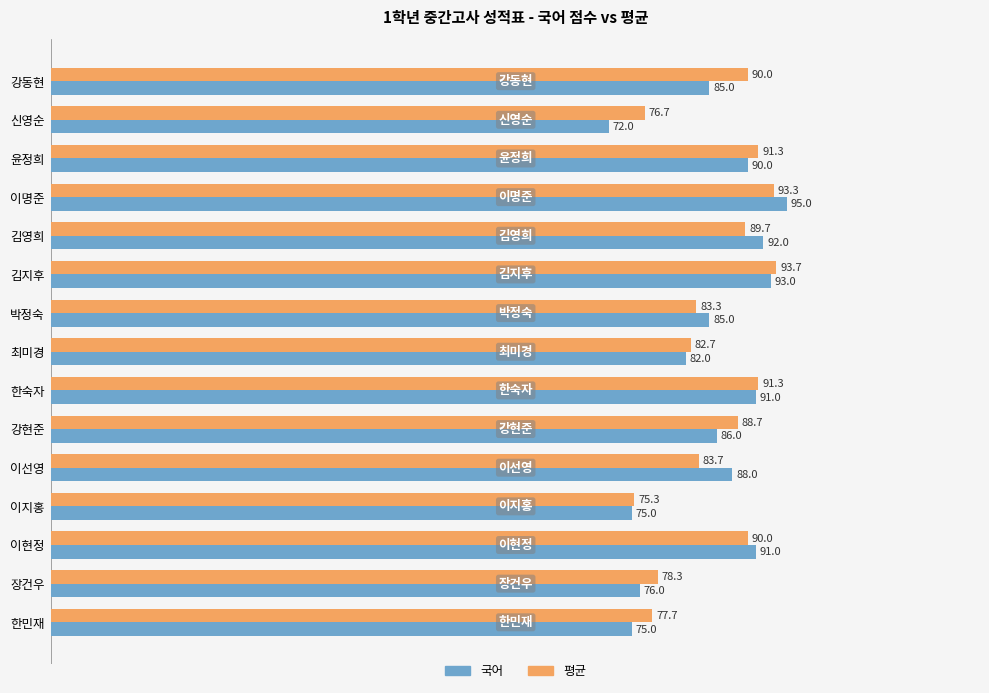

What is the sum of all 국어 values?

1276.0